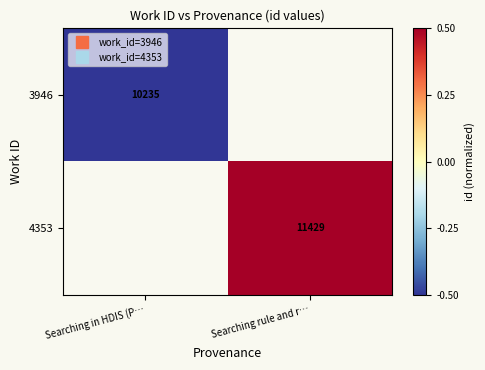

Rank the categories by 4353 value from lowest to highest.

Searching in HDIS (P…, Searching rule and r…